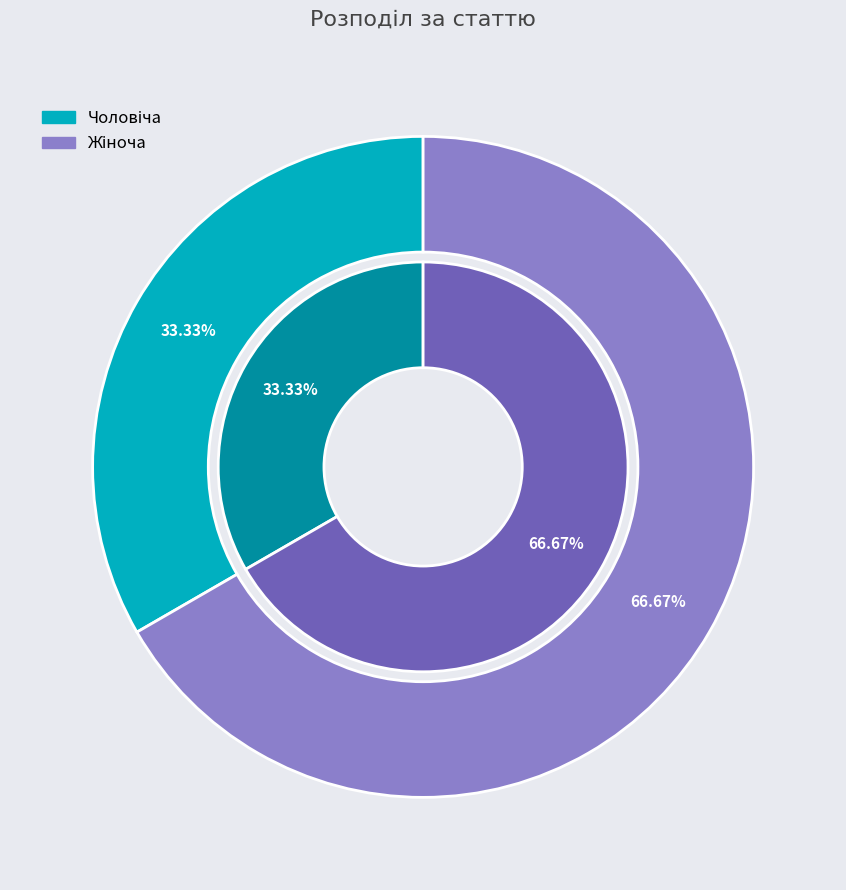

Count the number of slices in the pie.

2